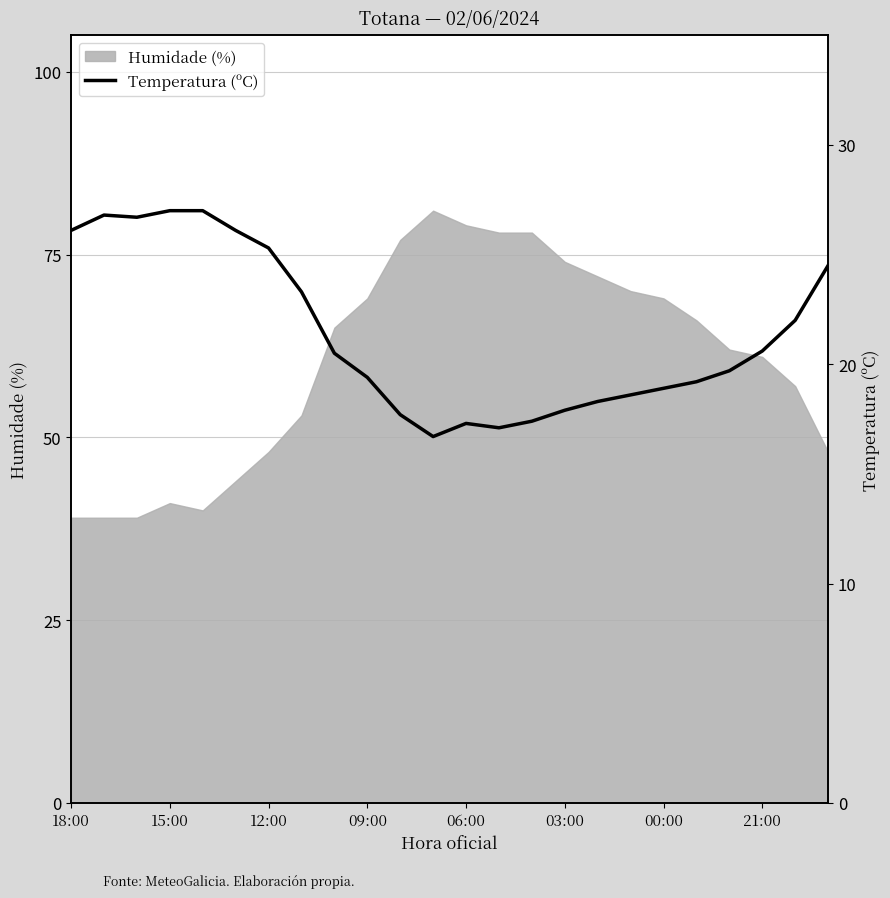

What is the maximum value for Humidade (%)?

81